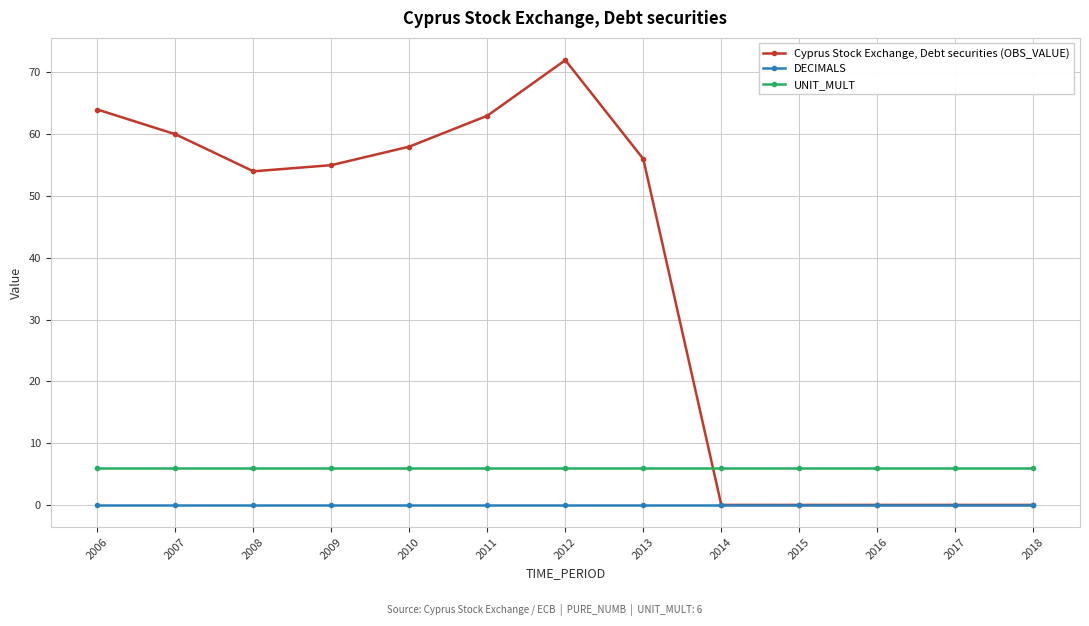

Is it true that Cyprus Stock Exchange, Debt securities (OBS_VALUE) equals 54 at 2008?

True